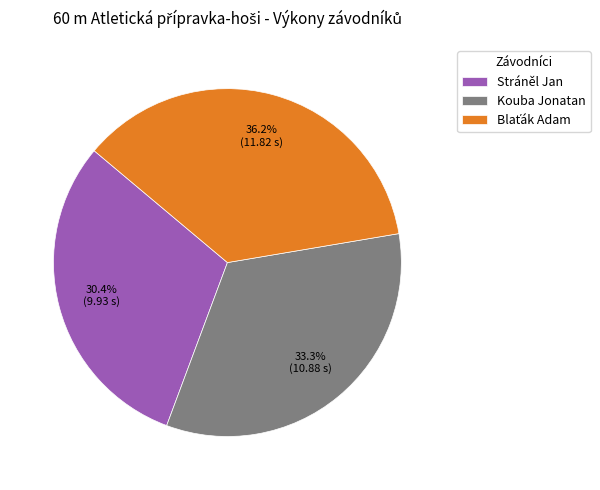

True or false: Kouba Jonatan accounts for 20% of the total.

False